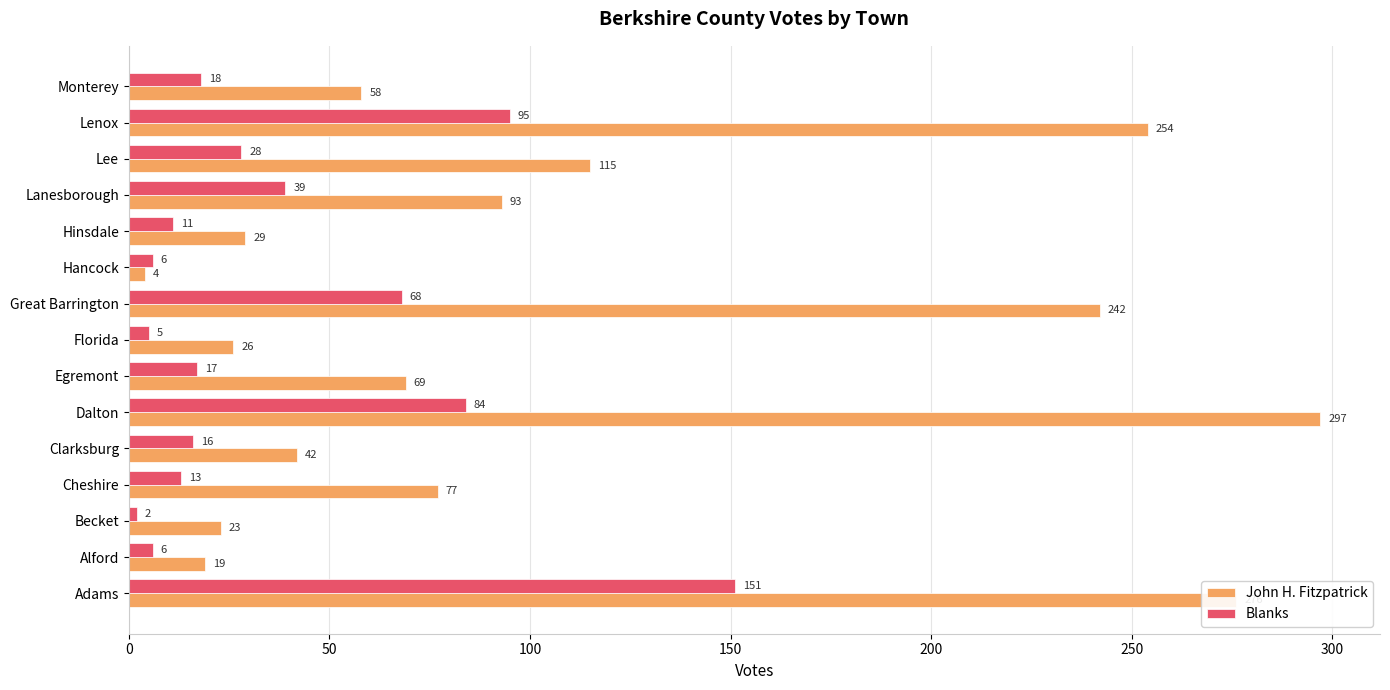

At which category is the sum across all series the highest?

Adams